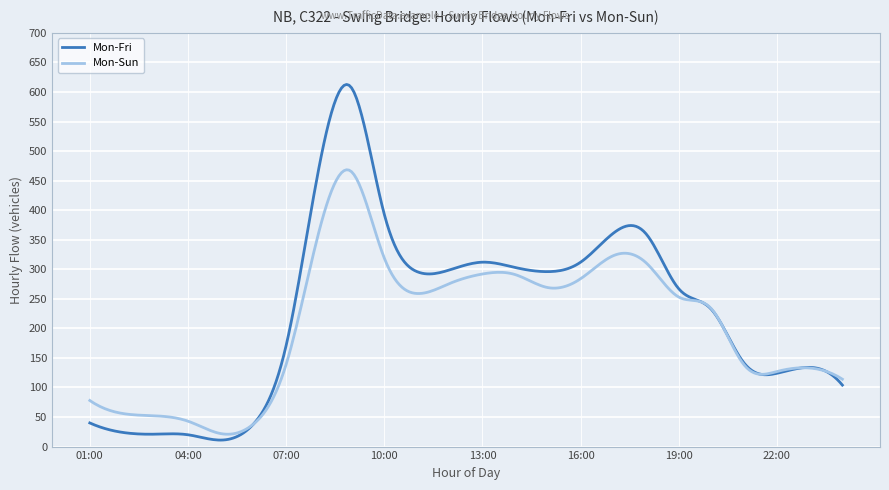

What is the lowest value of the Mon-Sun series?

20.9